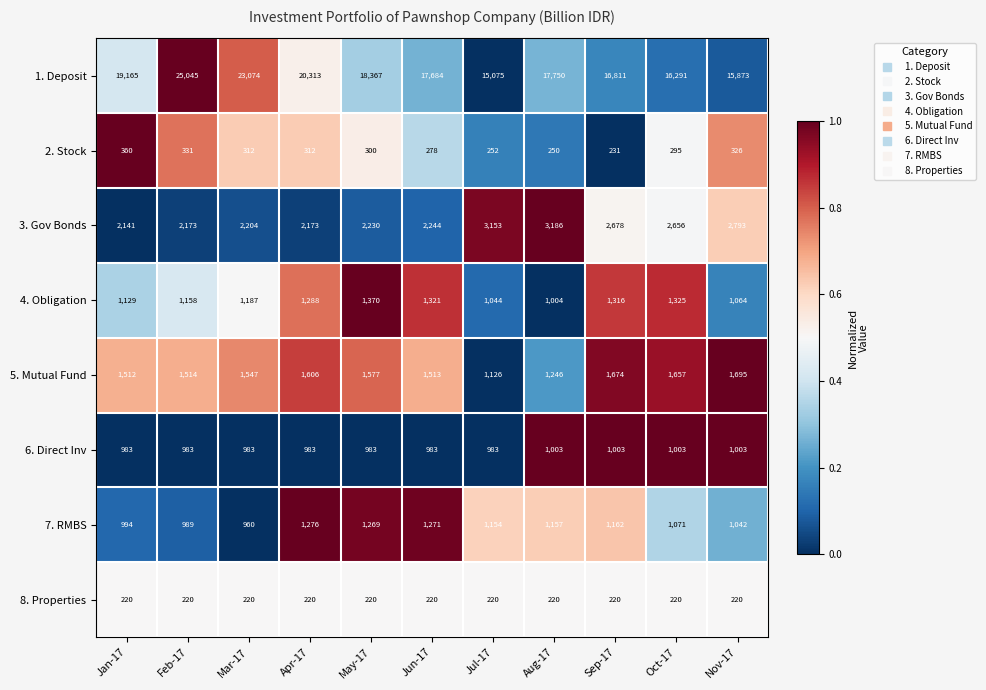

What is the difference between the 4. Obligation values at Jan-17 and May-17?

241